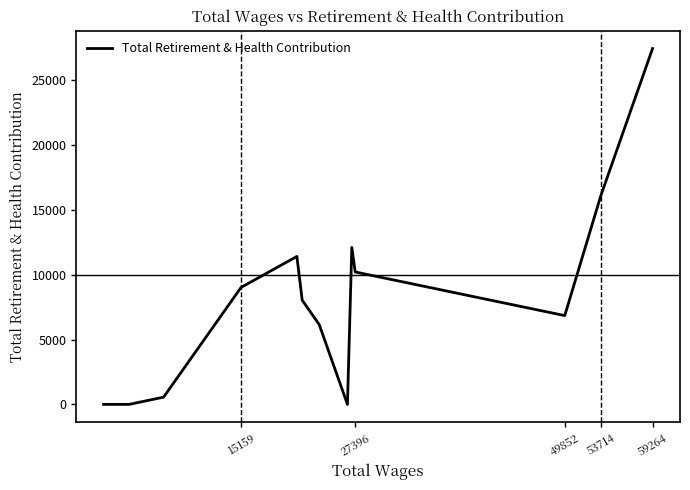

What is the maximum value shown in the chart?

27443